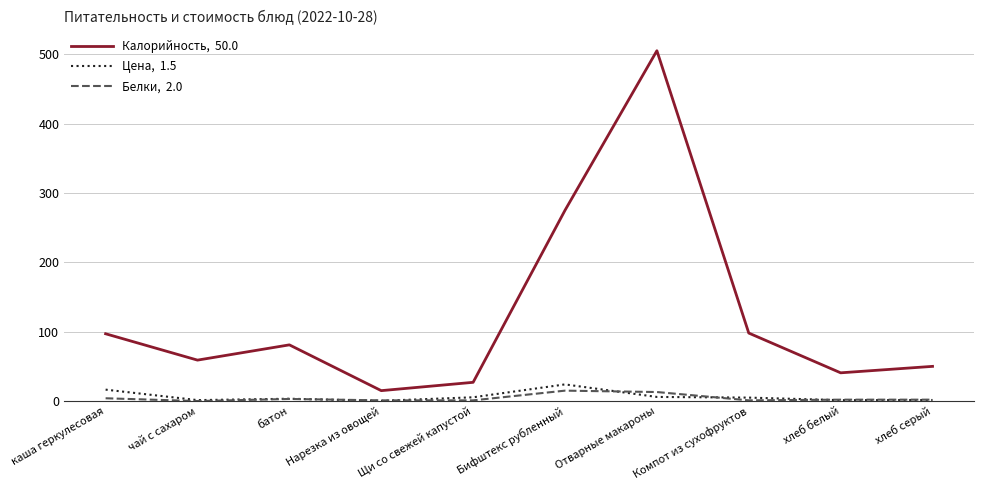

At which category is the sum across all series the highest?

Отварные макароны